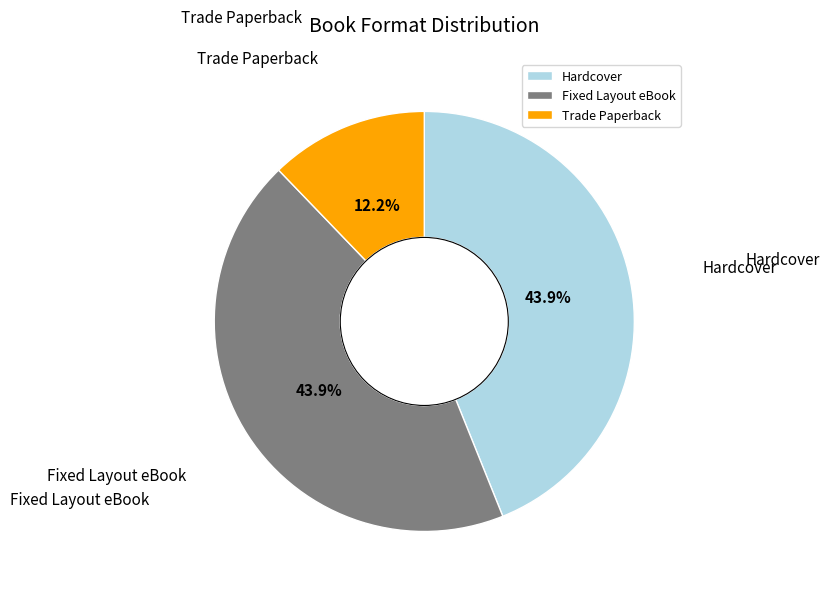

What is the smallest slice in the pie chart?

Trade Paperback